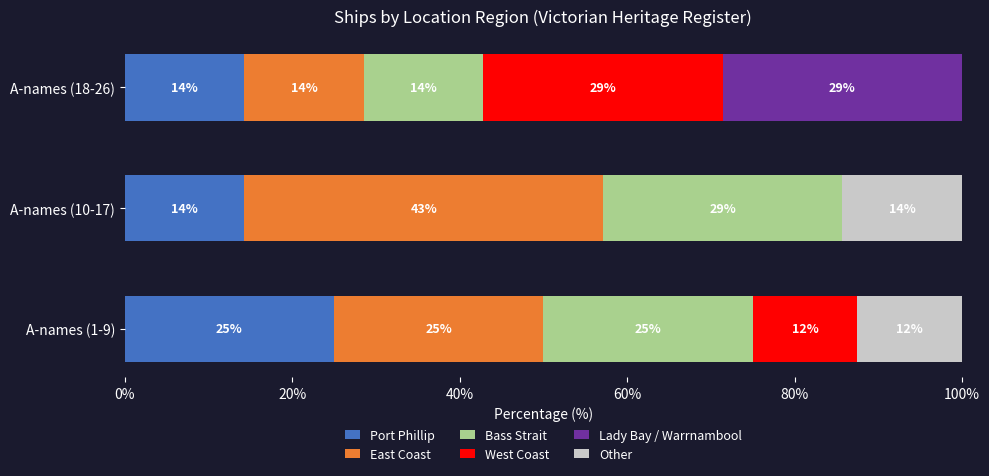

What are all the series names shown in the legend?

Port Phillip, East Coast, Bass Strait, West Coast, Lady Bay / Warrnambool, Other